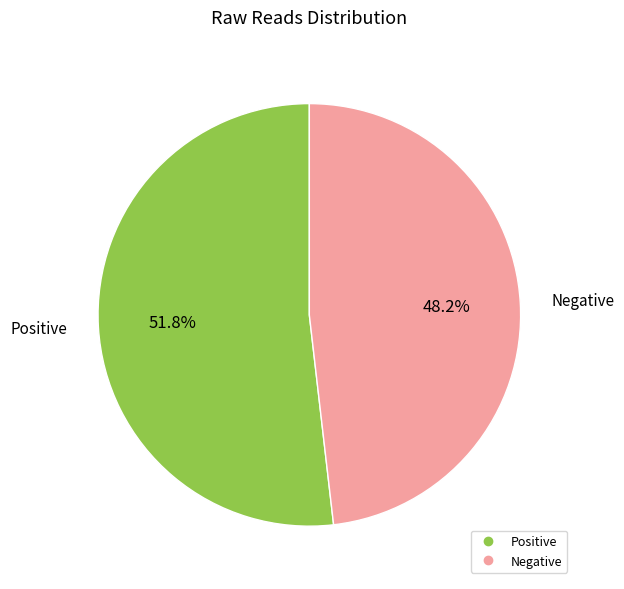

To the nearest percent, what is the average slice percentage?

50%